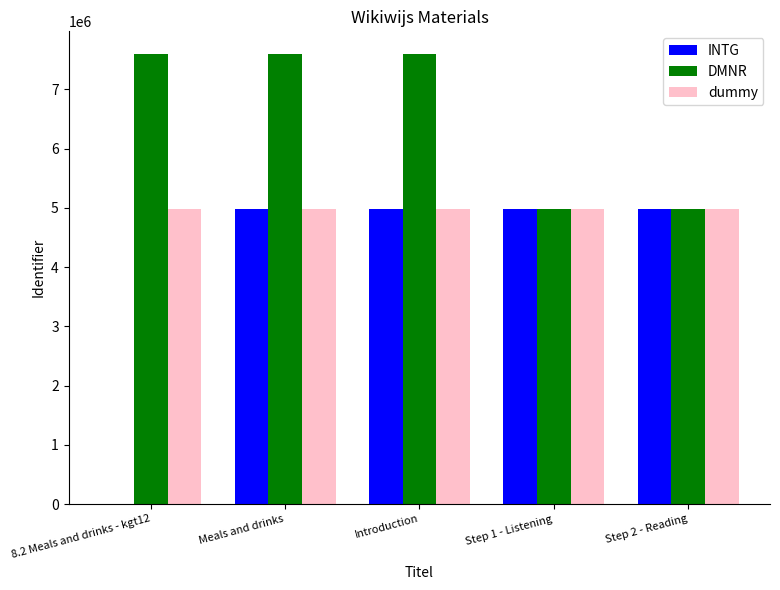

What is the greatest value displayed?

7601127